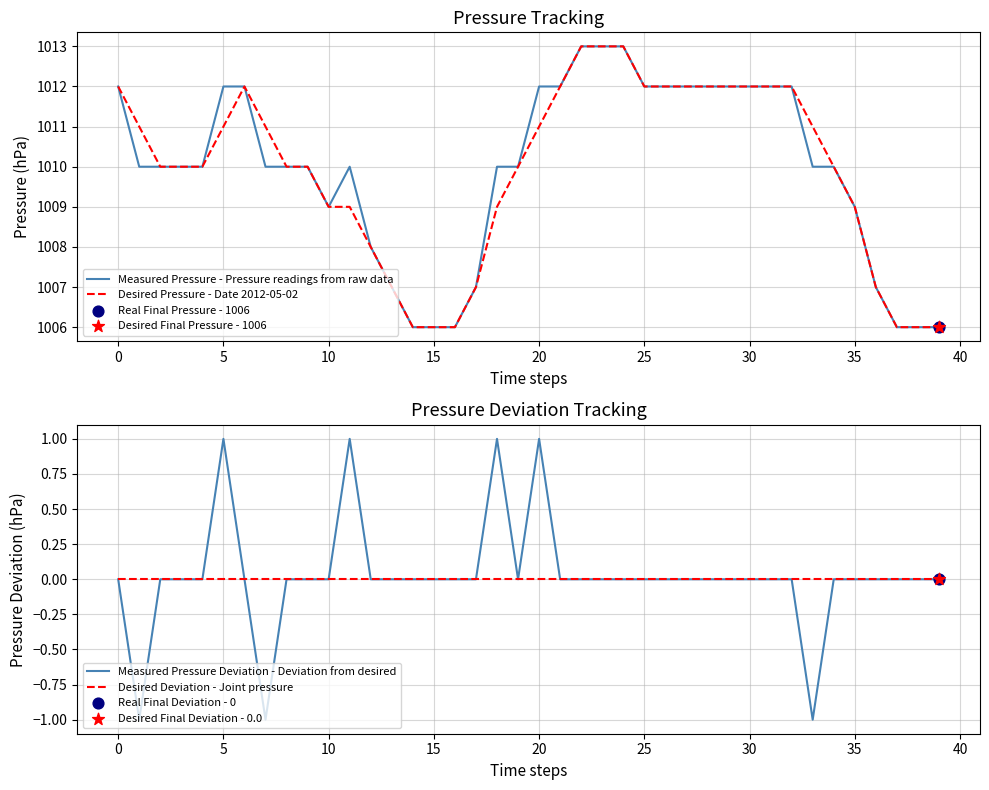

Which series has the widest spread of Y values?

Measured Pressure - Pressure readings from raw data